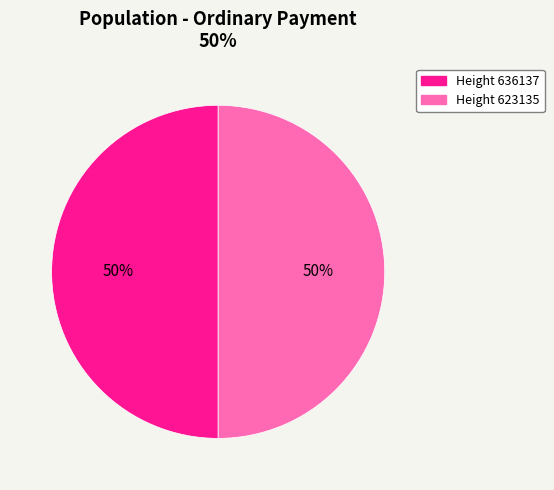

To the nearest percent, what is the average slice percentage?

50%